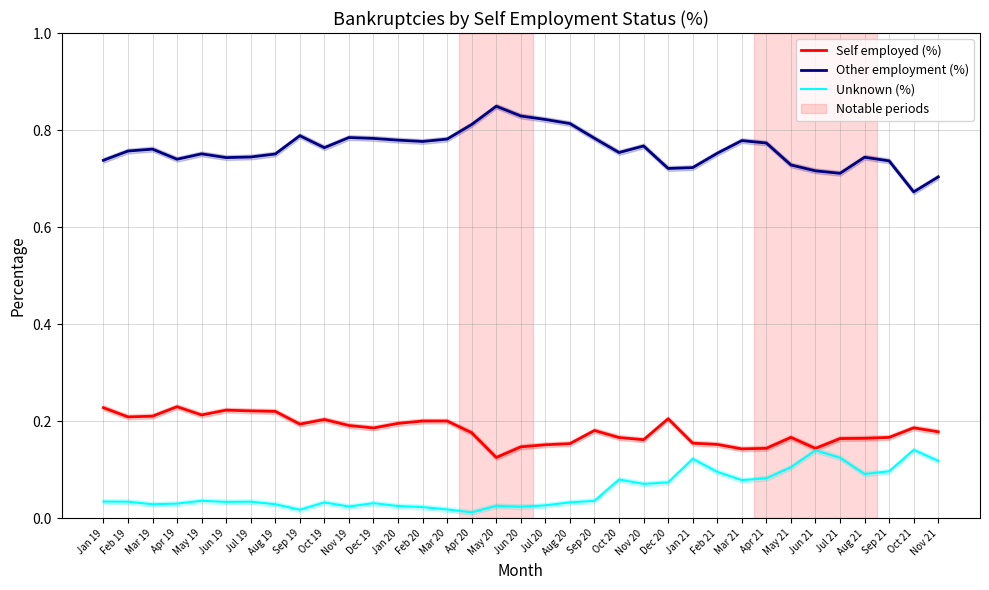

Which category has the highest value in the Self employed (%) series?

Apr 19